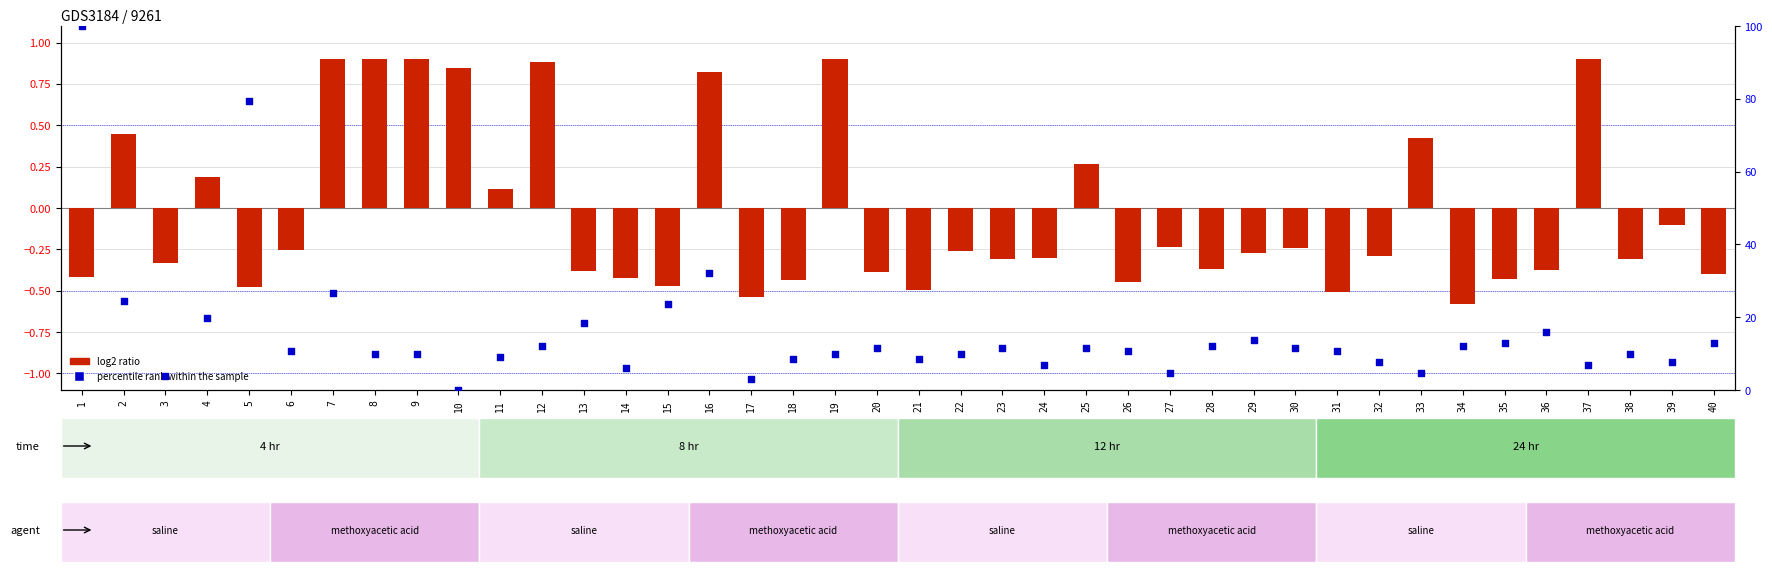

Which series has the largest Y range (max minus min)?

percentile rank within the sample